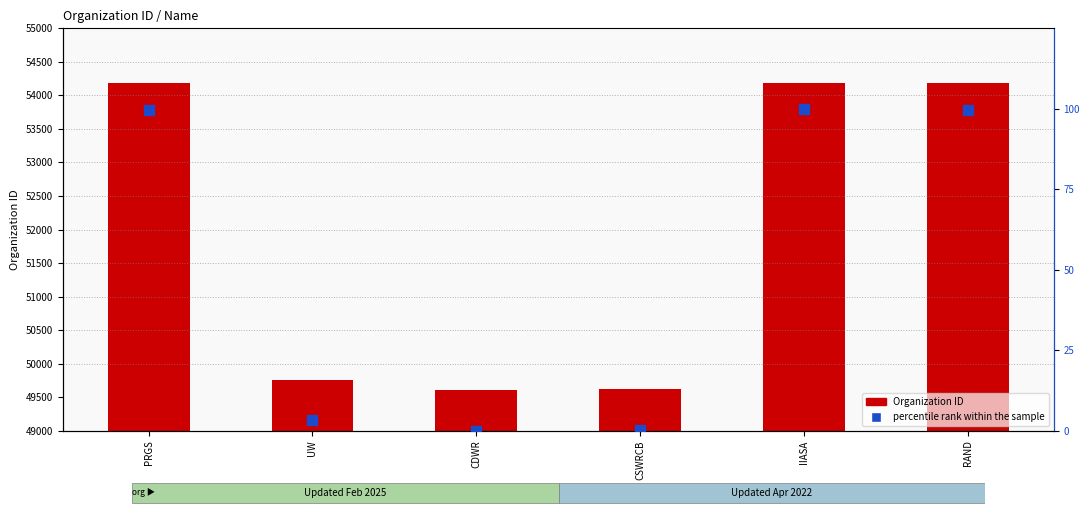

Which series has the largest total across all categories?

Organization ID